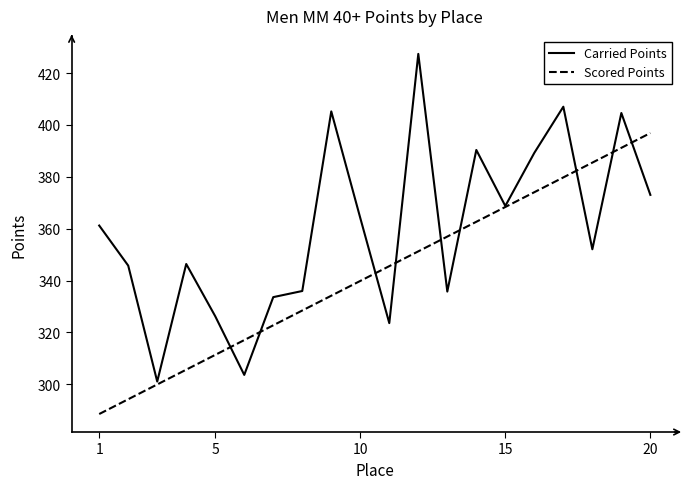

Rank the series by their maximum value, from lowest to highest.

Scored Points, Carried Points